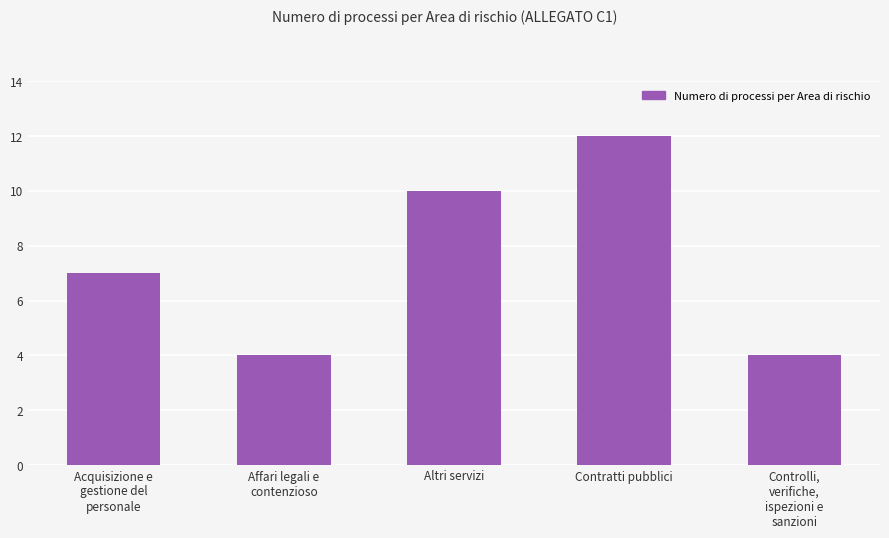

The value at Altri servizi is 4. True or false?

False